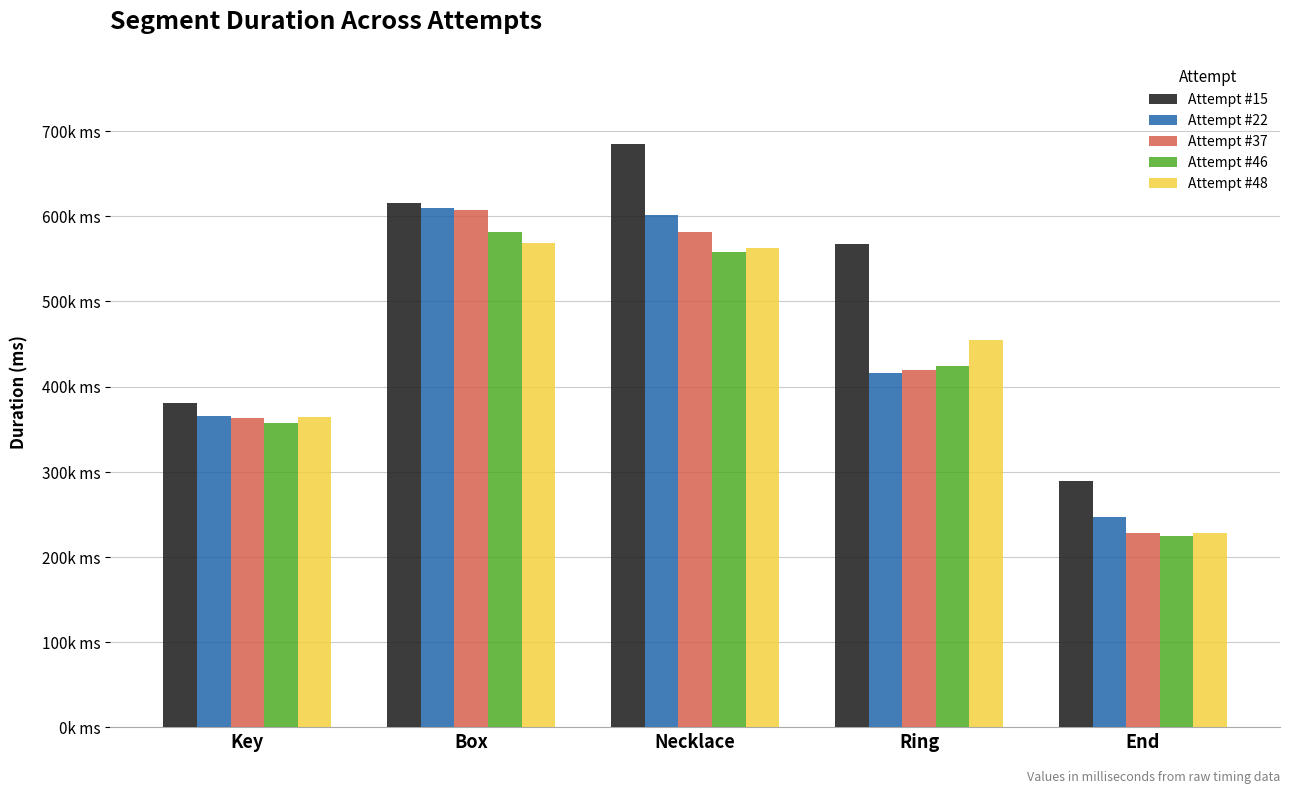

What is the value of the Attempt #22 bar at the 3rd from the left?

601652